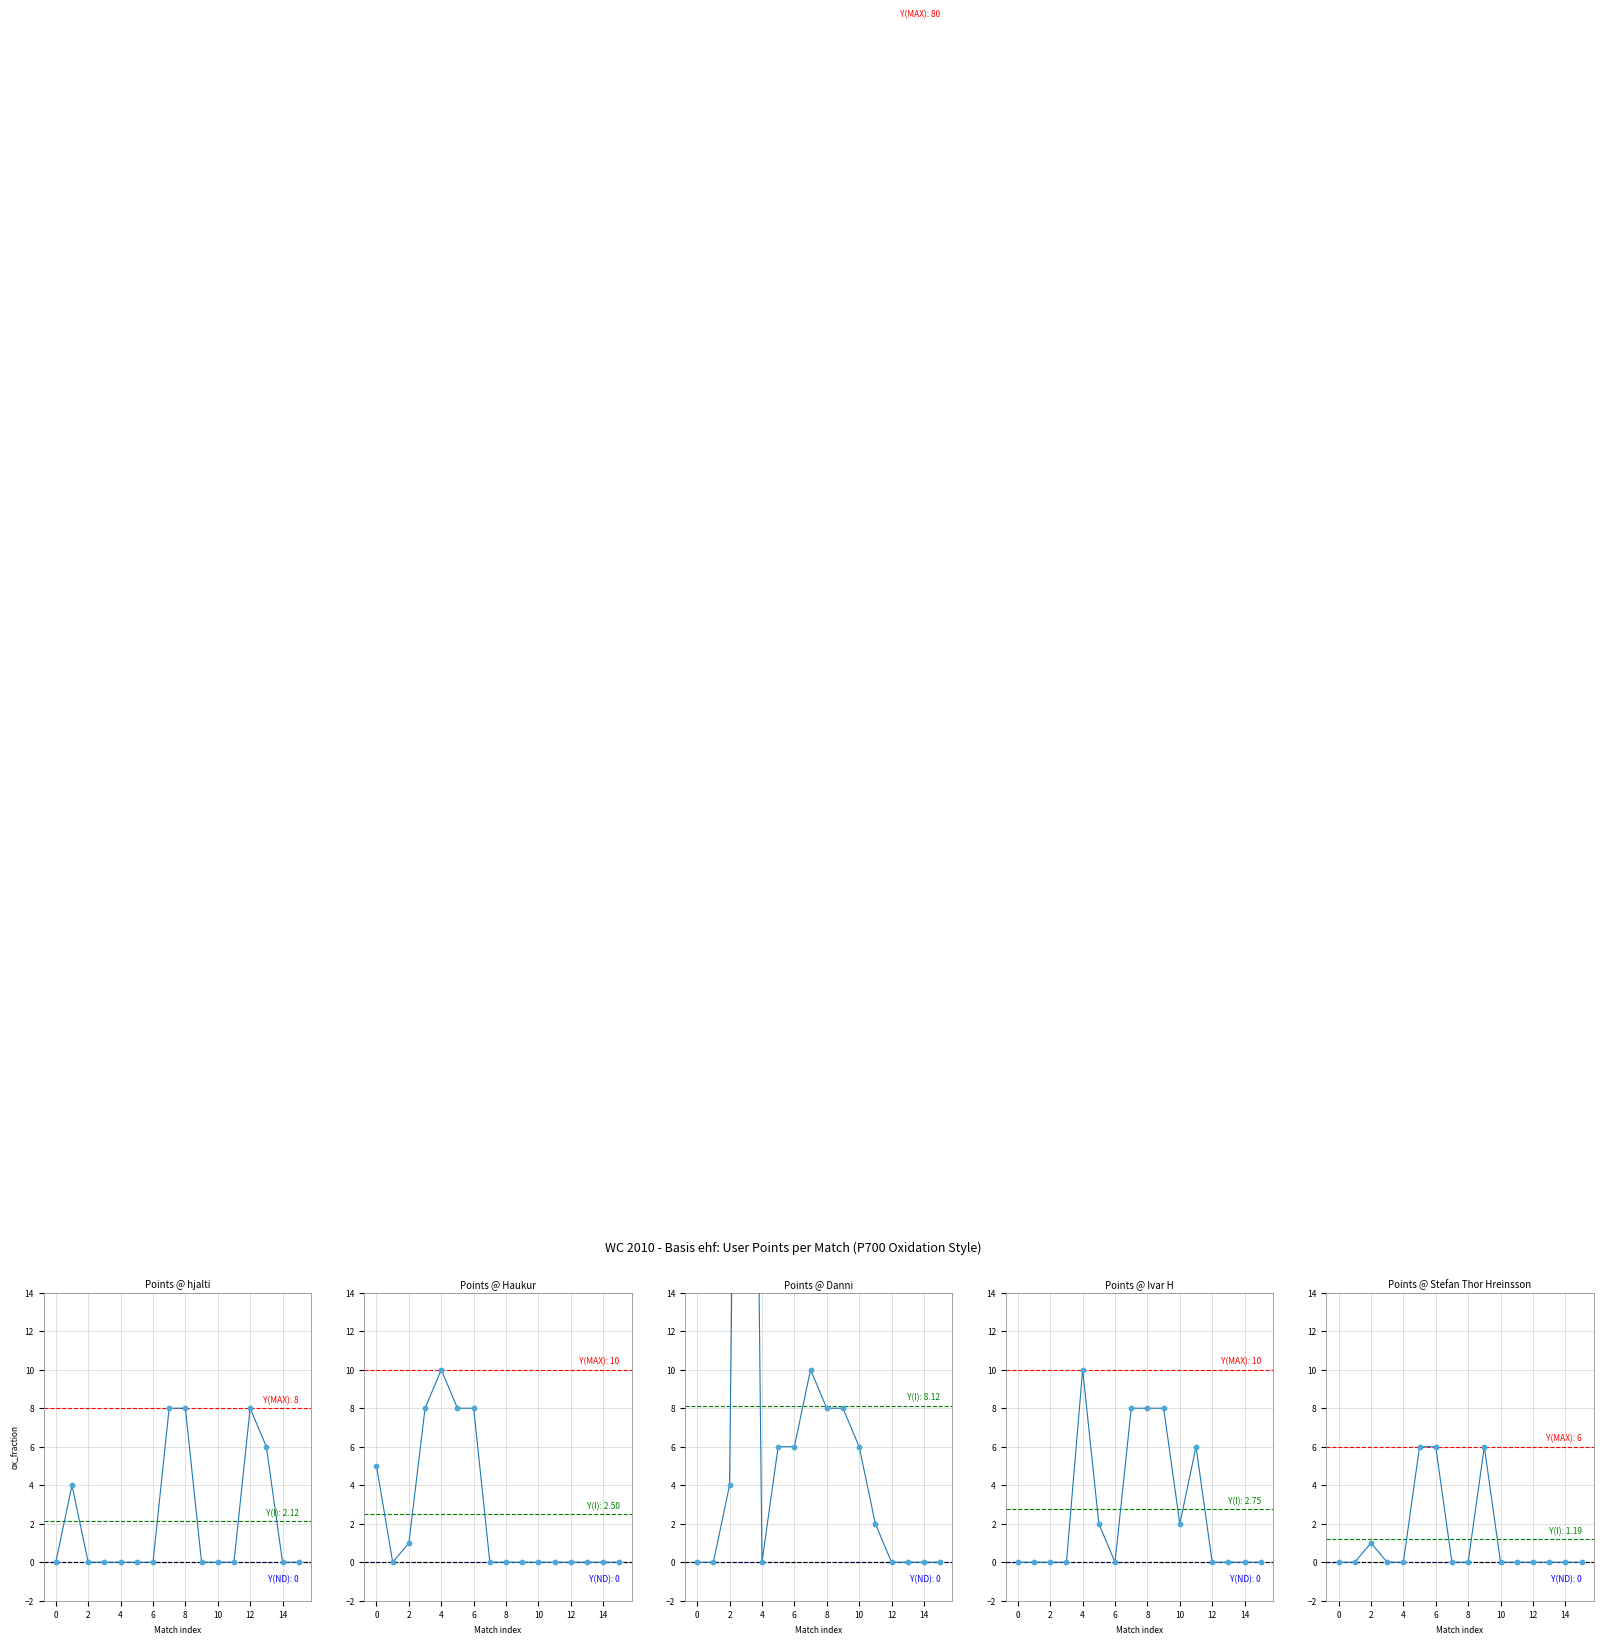

What are all the series names shown in the legend?

hjalti, Haukur, Danni, Ivar H, Stefan Thor Hreinsson